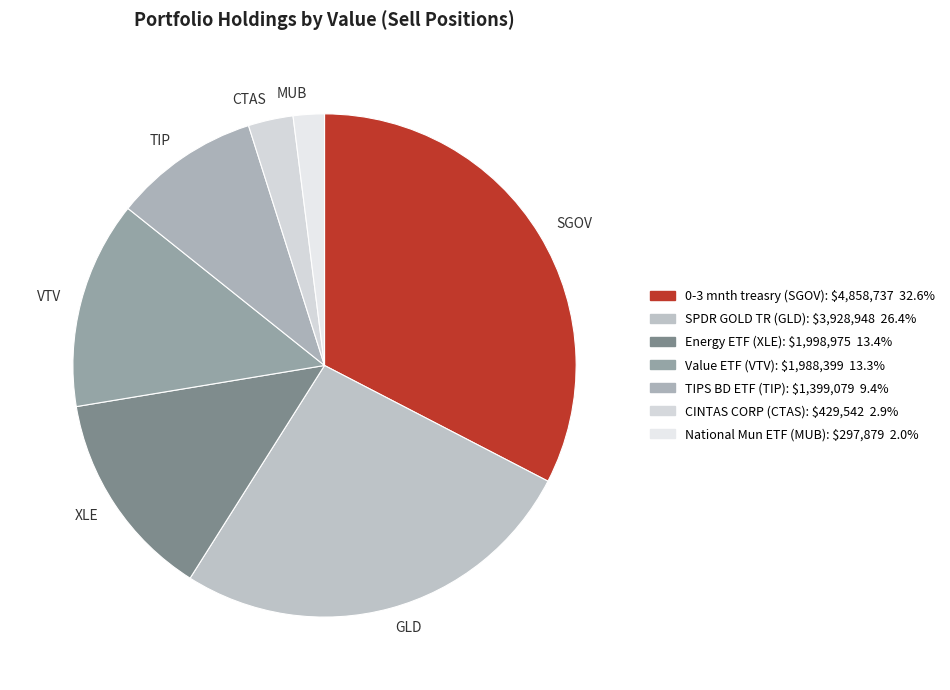

Is MUB the majority of the pie?

No